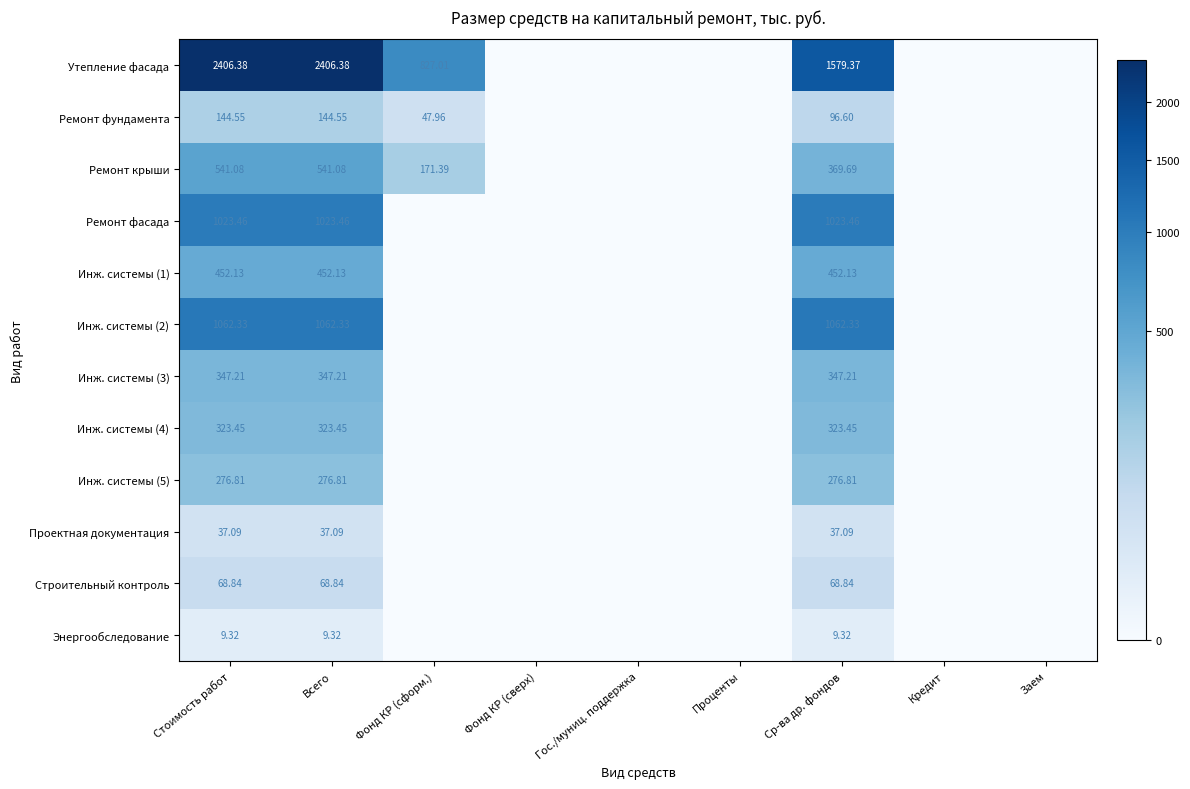

Is the value of Ремонт крыши at Ср-ва др. фондов greater than the value of Строительный контроль at Стоимость работ?

Yes